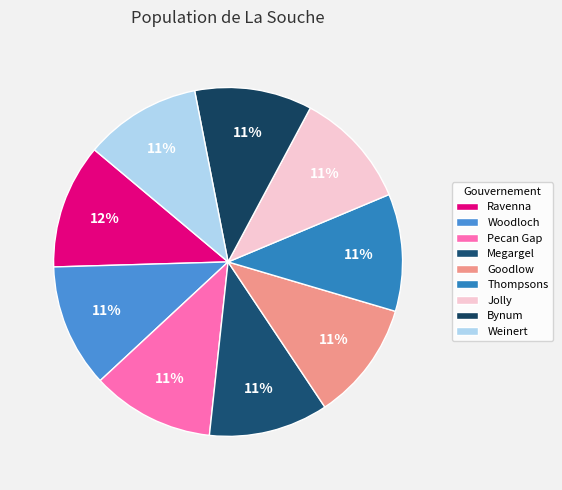

True or false: Jolly accounts for 11% of the total.

True